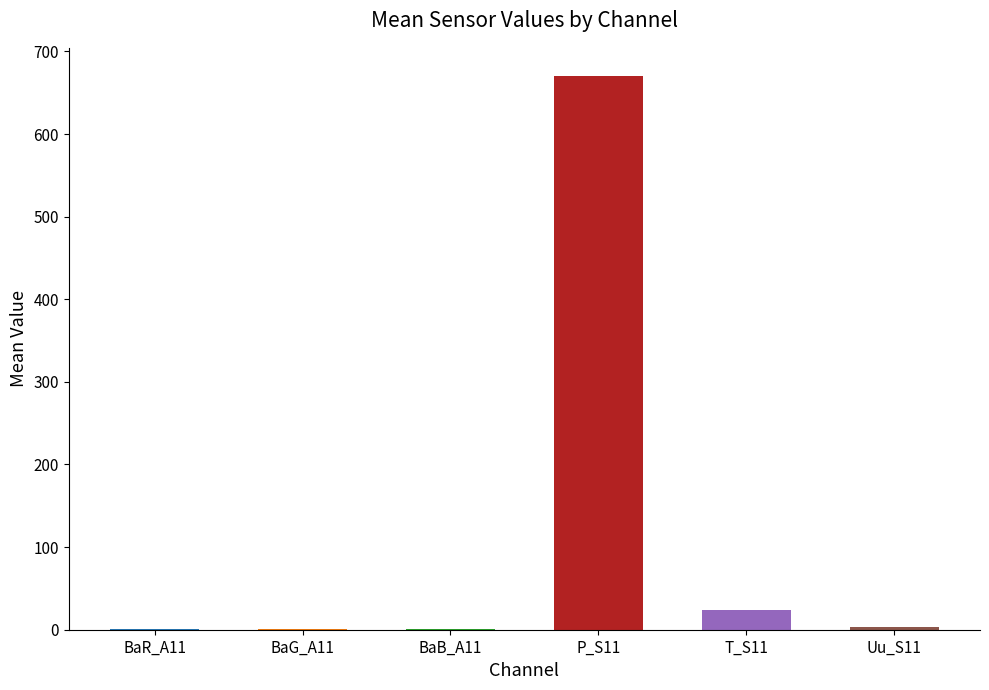

The value at P_S11 is 222.6. True or false?

False